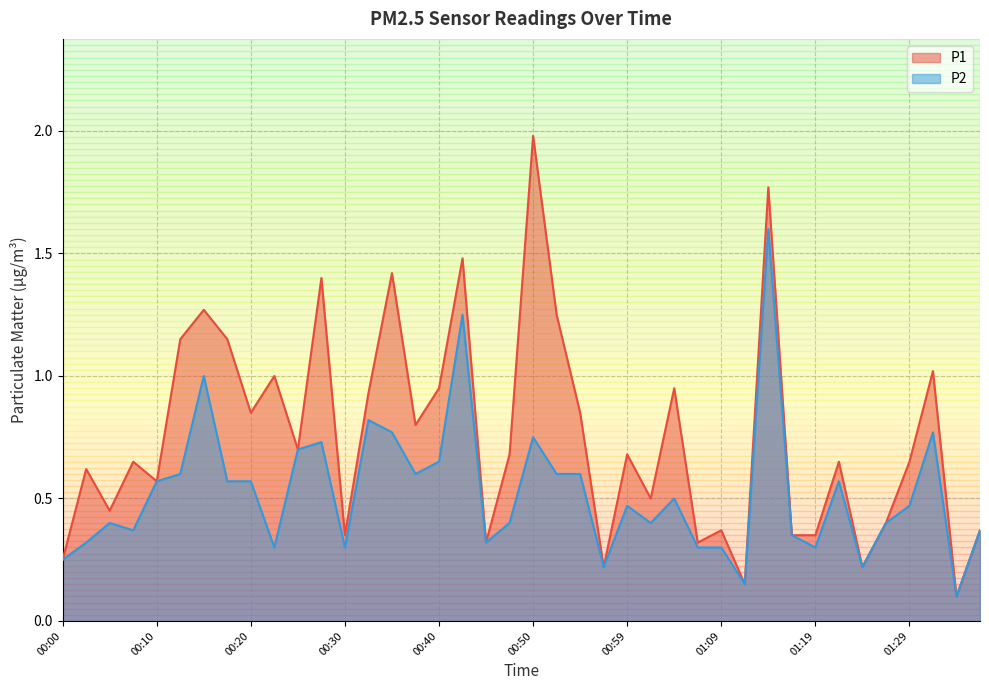

What is the approximate value of P1 at 00:12?

1.1